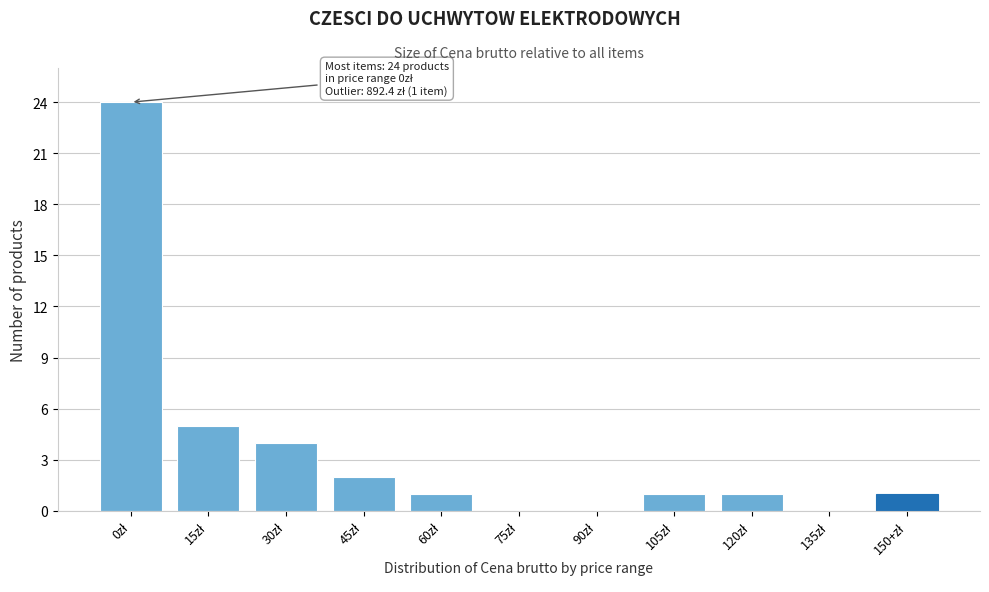

What is the maximum value shown in the chart?

24